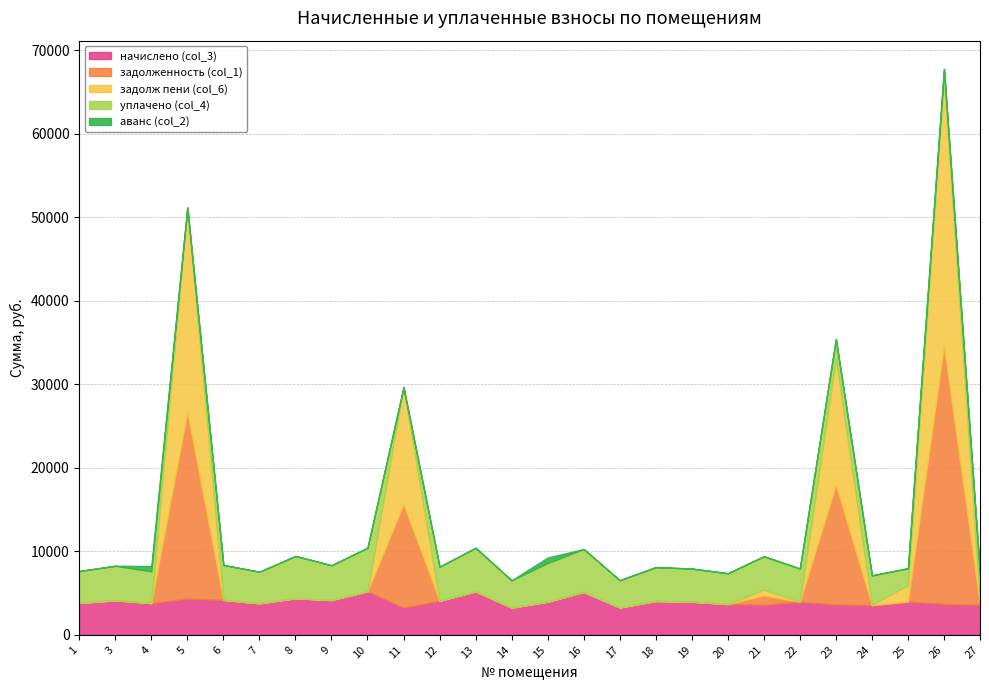

How many values in the задолж пени (col_6) series exceed 0?

6